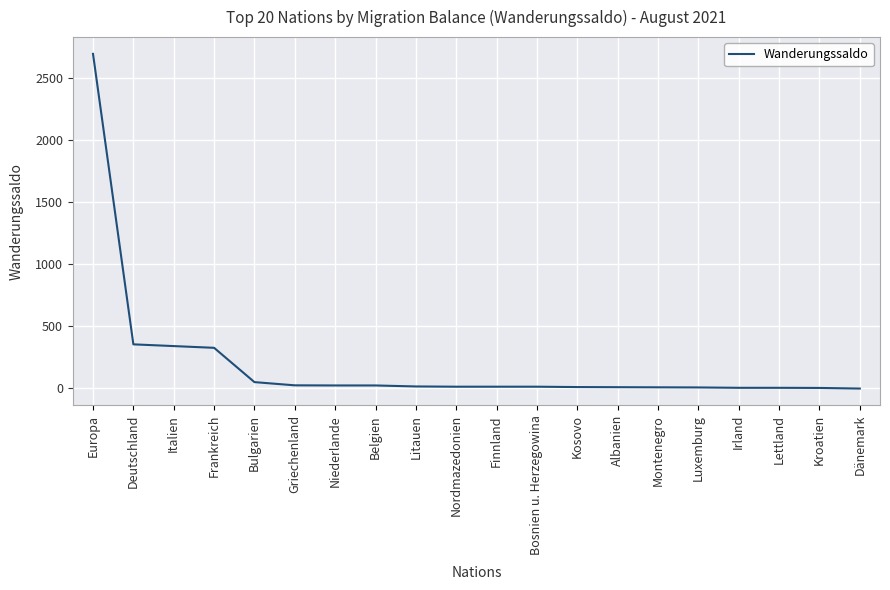

How many lines are shown in the chart?

1